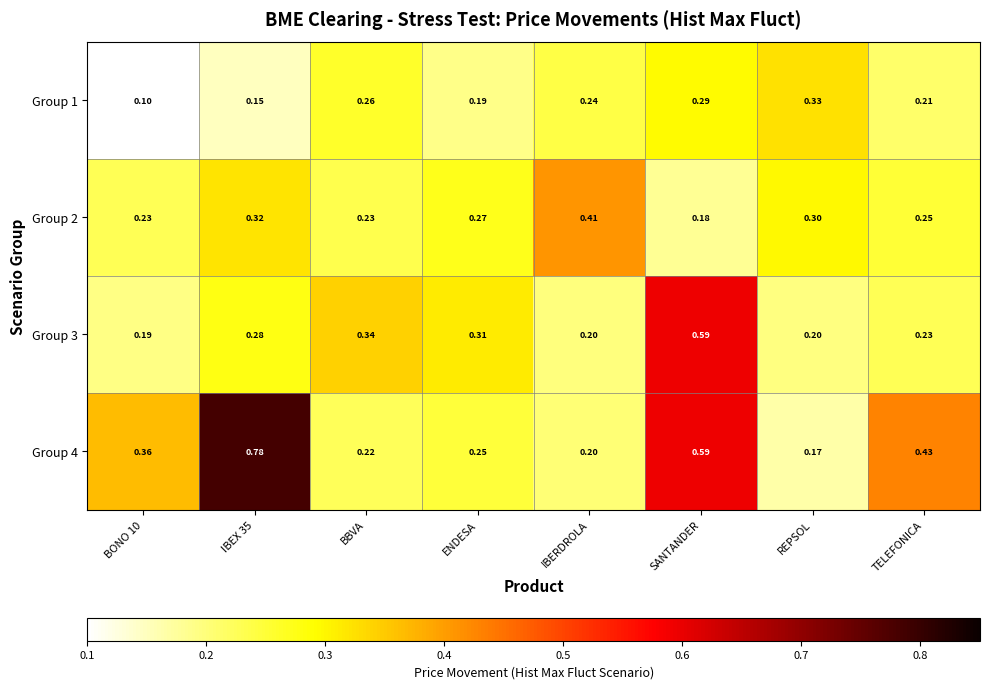

What is the smallest value displayed?

0.1